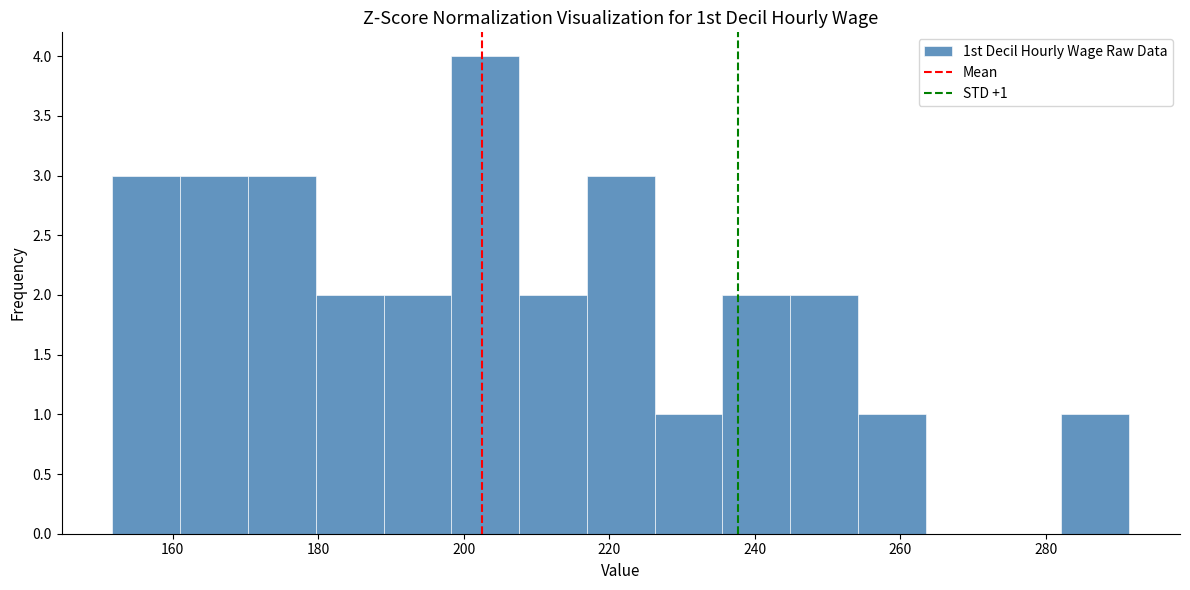

Which range on the x-axis has the tallest bar?

198 to 208